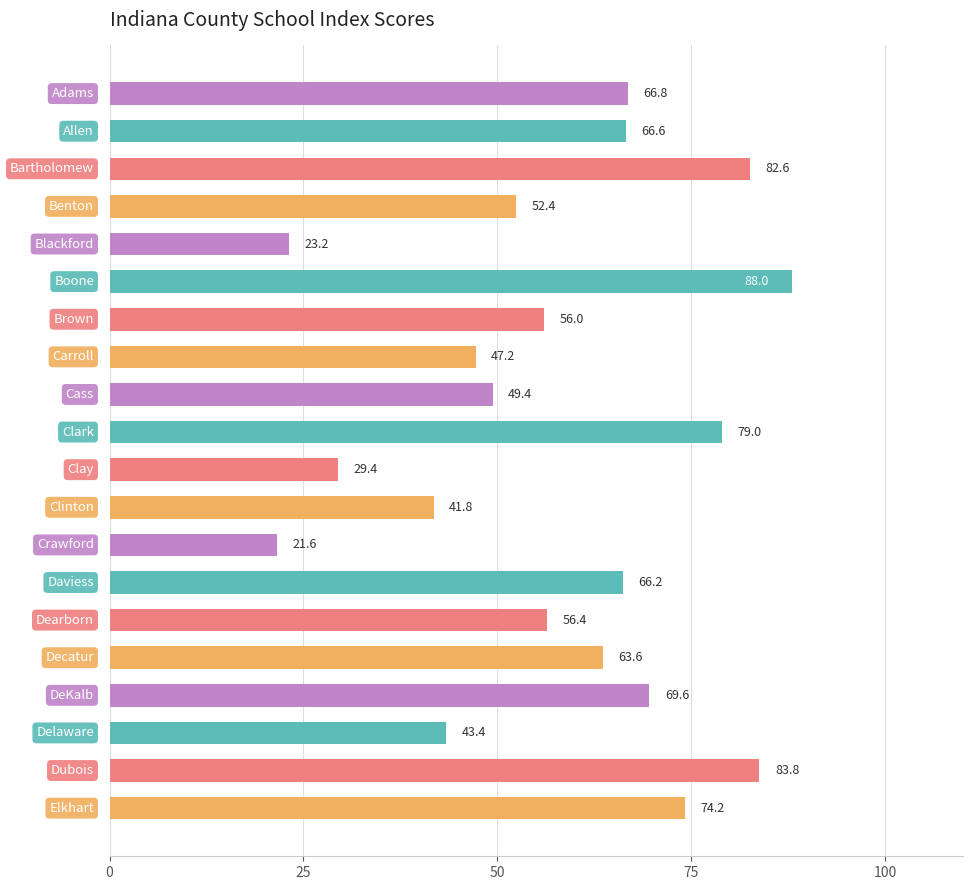

What is the difference between the maximum and second lowest values?

64.8